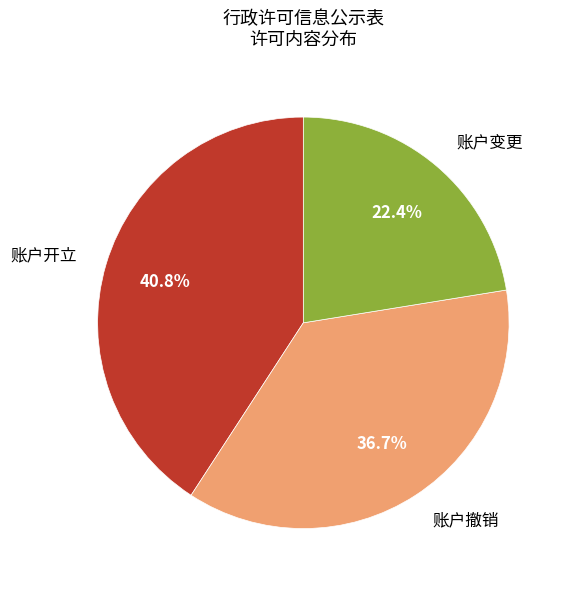

To the nearest percent, what is the difference between the 账户撤销 and 账户变更 slice percentages?

14%